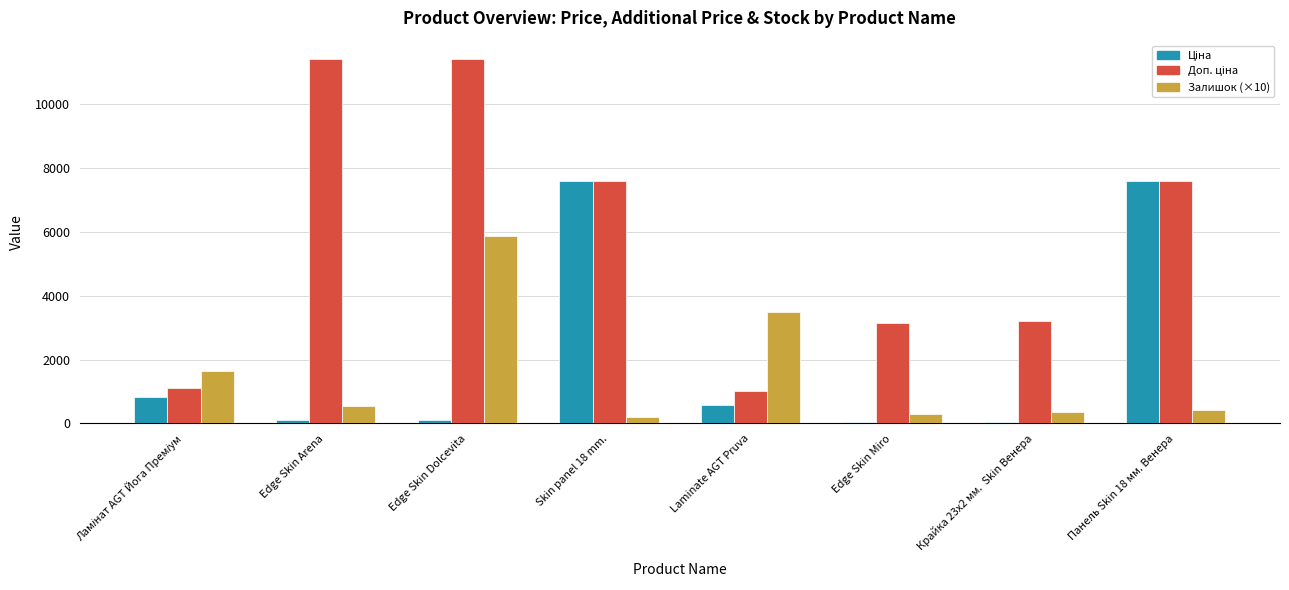

True or false: Залишок (×10) has a value of 3493.0 at Laminate AGT Pruva.

True